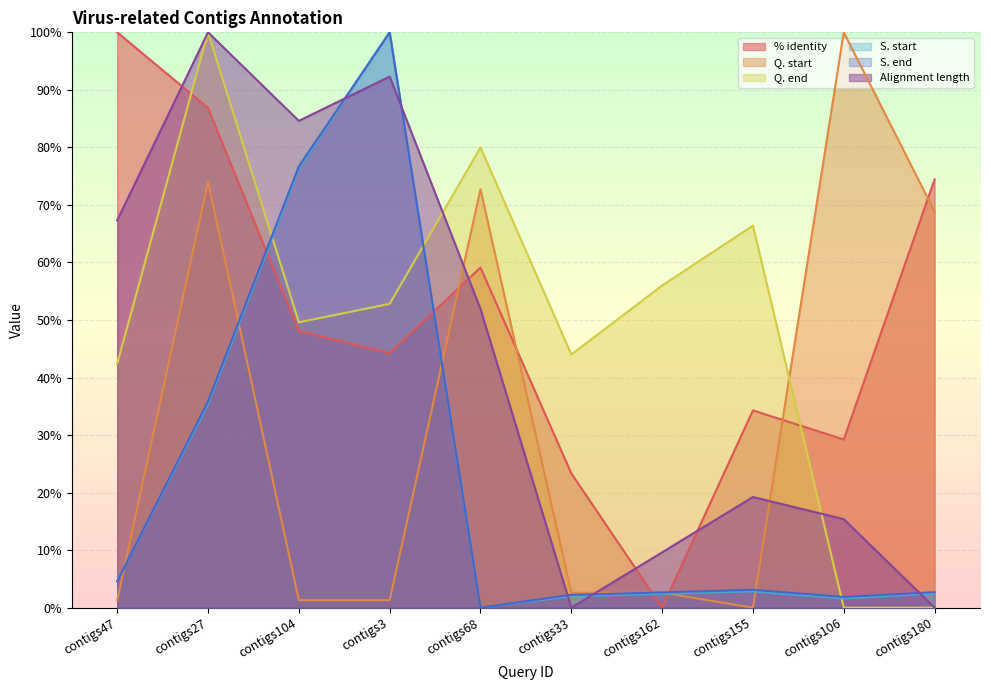

The value of % identity at contigs104 is 48.1. True or false?

True